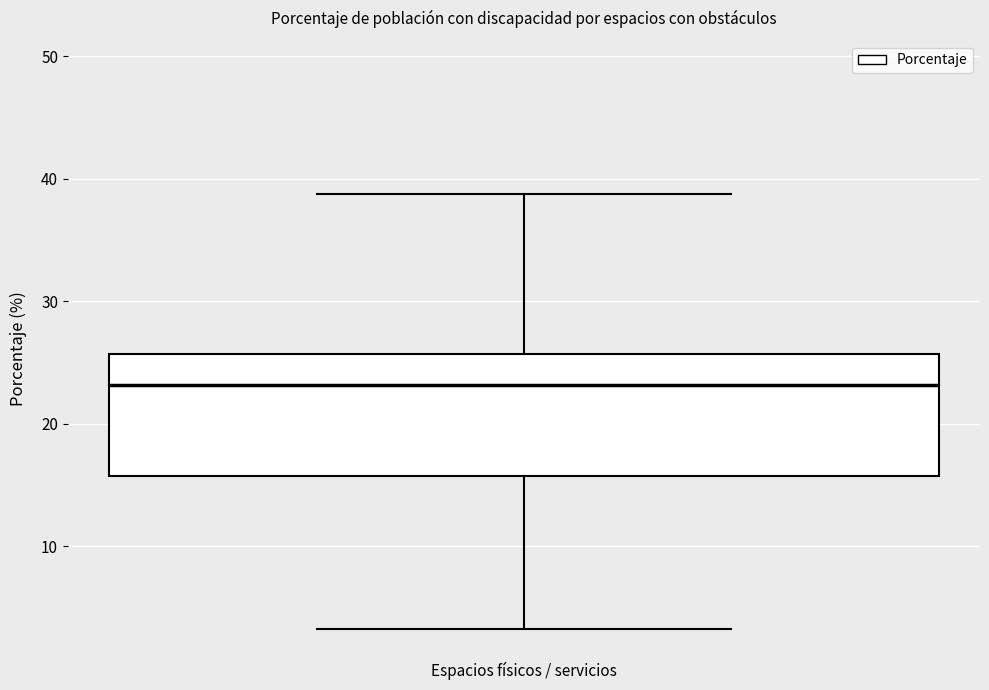

Read this box plot against the y-axis: the position of the median line, the range covered by the box, and the ends of both whiskers. The values are not printed on the chart, so give them approximately, as read against the axis.

median 23, box 16 to 26, whiskers 3 to 39